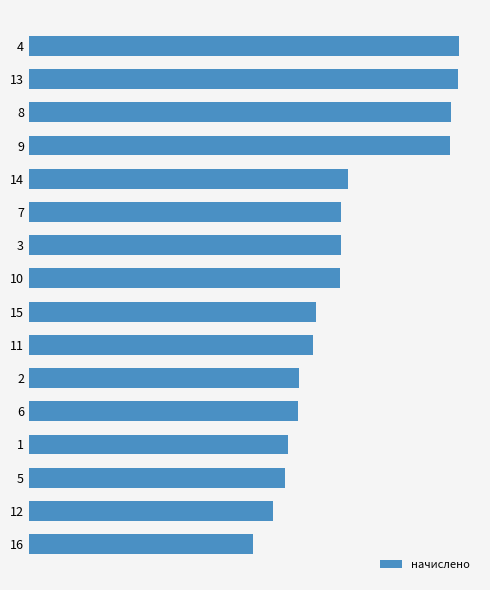

How many data points are above 5995?

8